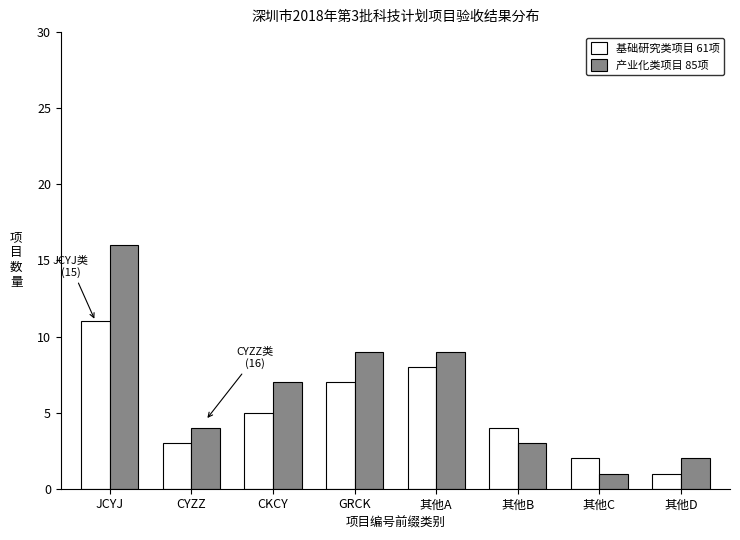

Reading left to right, list all the values displayed in this chart.

基础研究类项目 61项: JCYJ=11	CYZZ=3	CKCY=5	GRCK=7	其他A=8	其他B=4	其他C=2	其他D=1
产业化类项目 85项: JCYJ=16	CYZZ=4	CKCY=7	GRCK=9	其他A=9	其他B=3	其他C=1	其他D=2